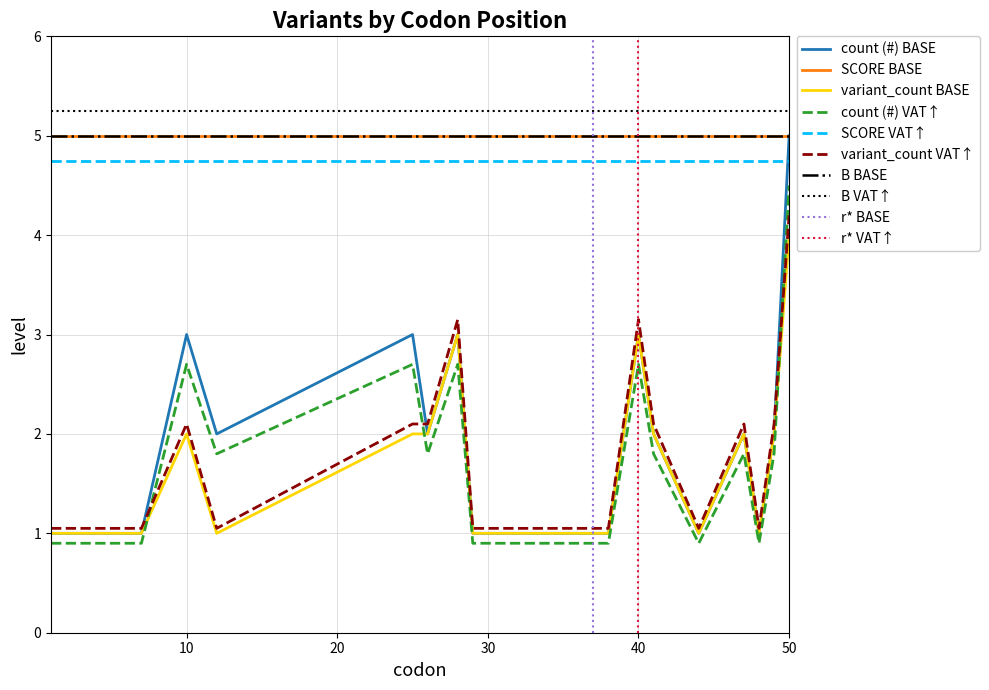

What is the minimum value for SCORE BASE?

5.0